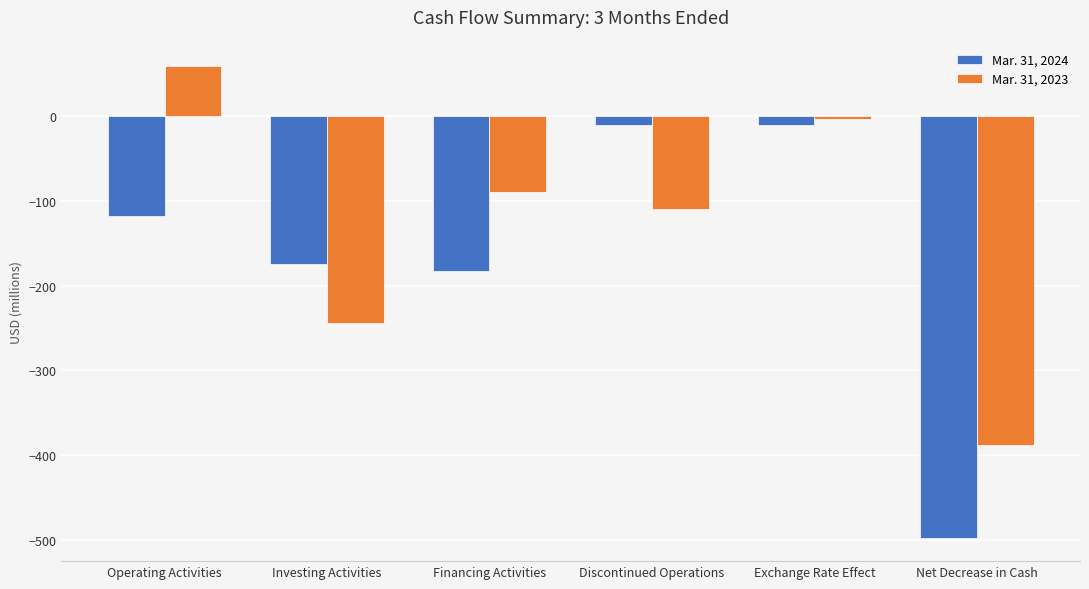

What is the label of the 1st bar from the left?

Operating Activities